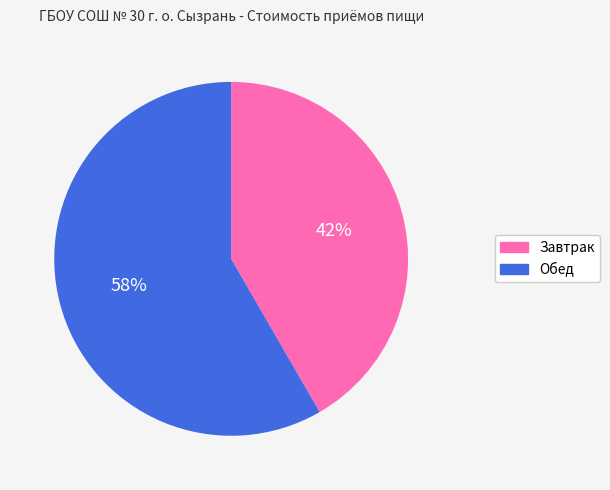

Combined, do Обед and Завтрак account for over 50%?

Yes